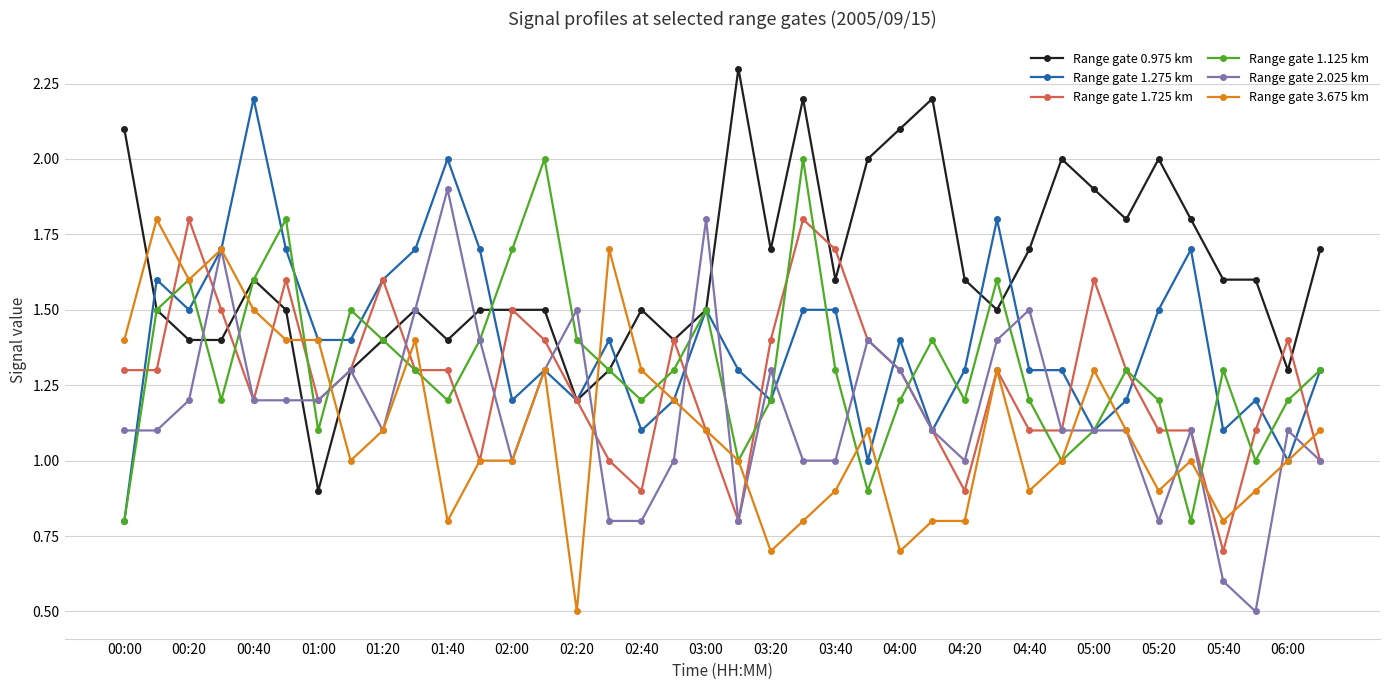

What is the value of the Range gate 0.975 km point at the 5th from the left?

1.6